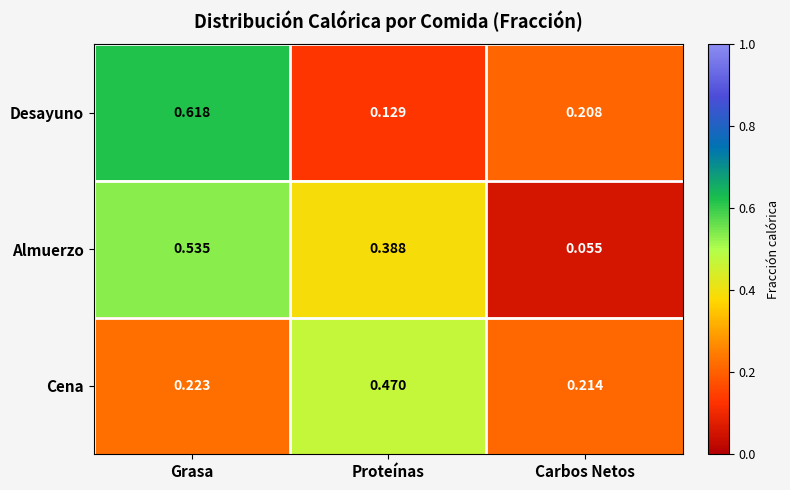

Which label corresponds to the largest value in the chart?

Grasa